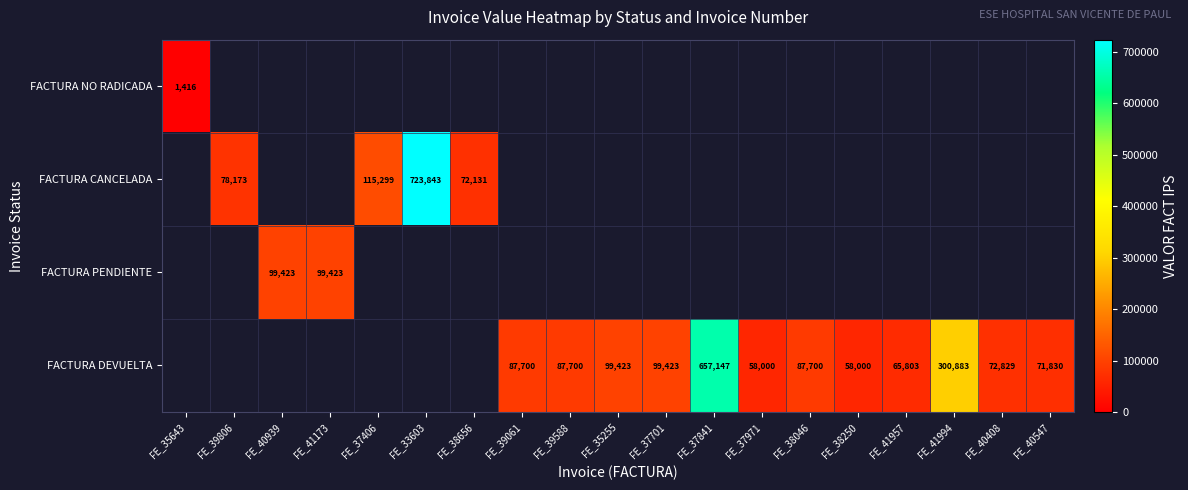

Which label corresponds to the smallest value in the chart?

FE_35643